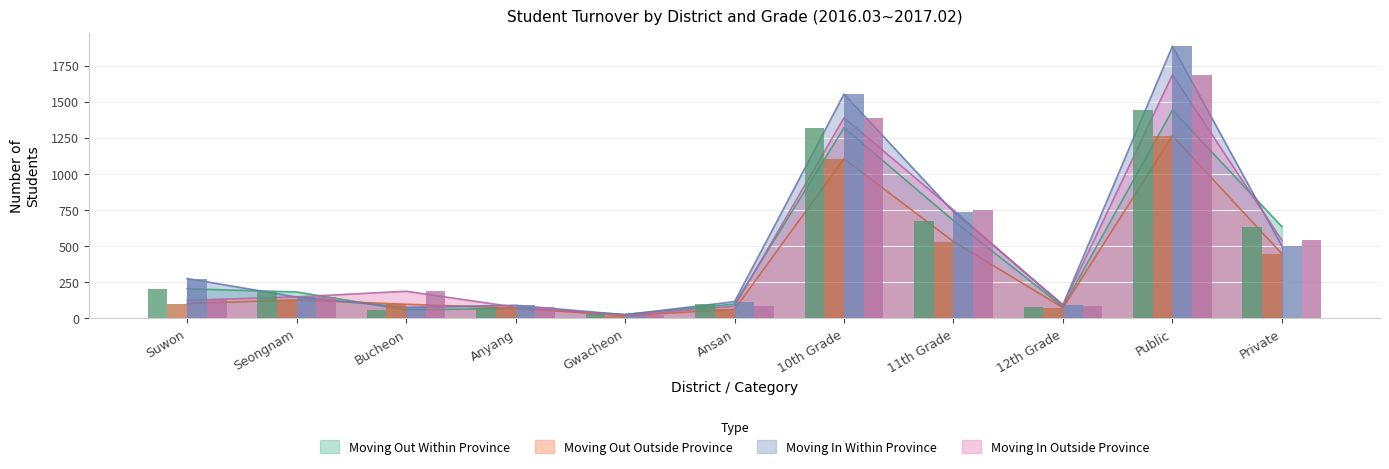

Rank the categories by Moving Out Within Province value from lowest to highest.

Gwacheon, Bucheon, Anyang, 12th Grade, Ansan, Seongnam, Suwon, Private, 11th Grade, 10th Grade, Public